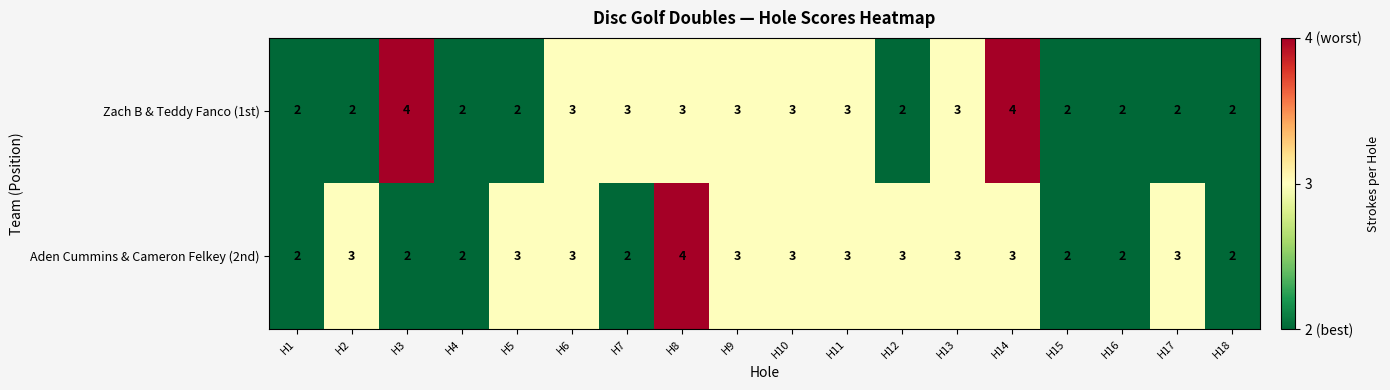

At H12, list the series in order from largest to smallest.

Aden Cummins & Cameron Felkey (2nd), Zach B & Teddy Fanco (1st)